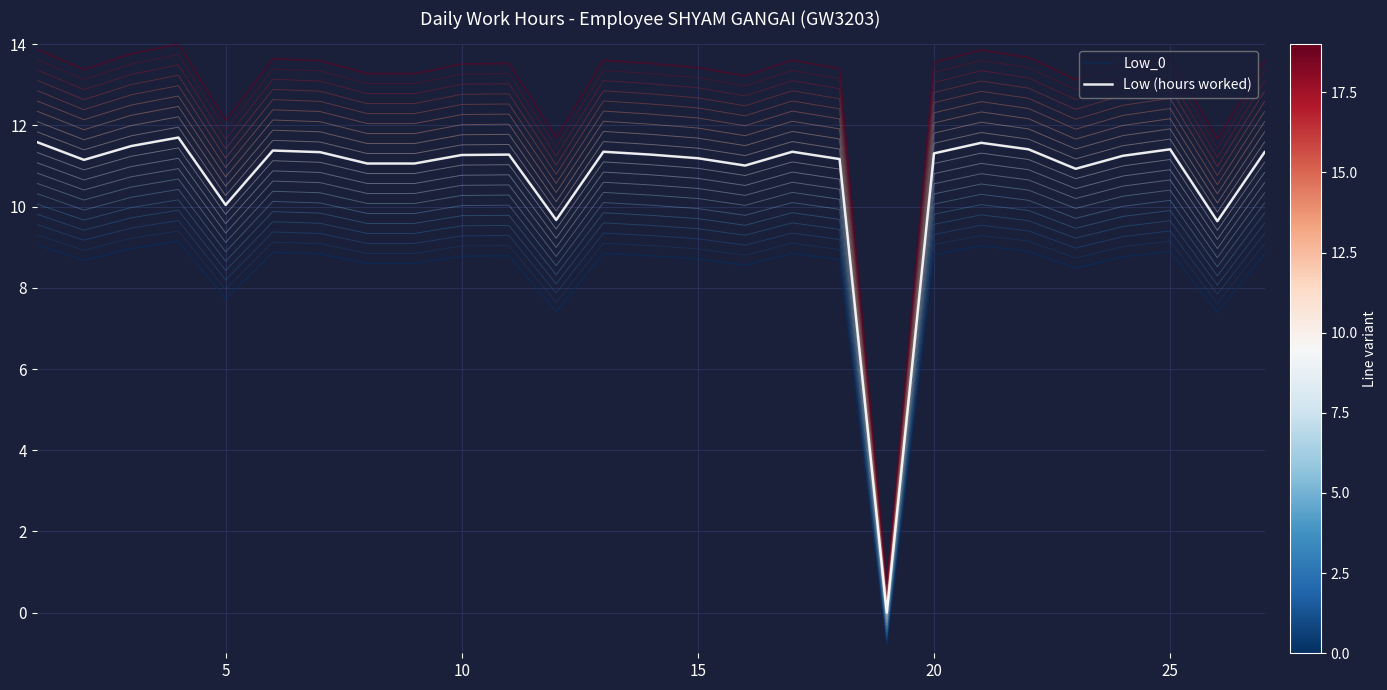

True or false: Low_0 and Low (hours worked) intersect in this chart.

False